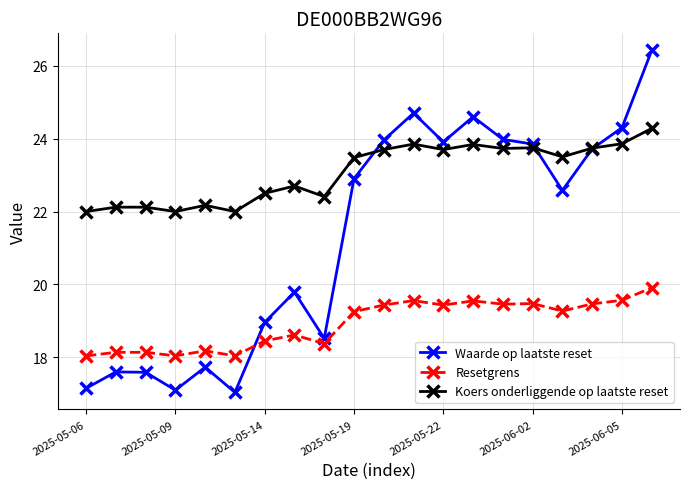

What is the value of the Resetgrens point at the 8th from the left?

18.6